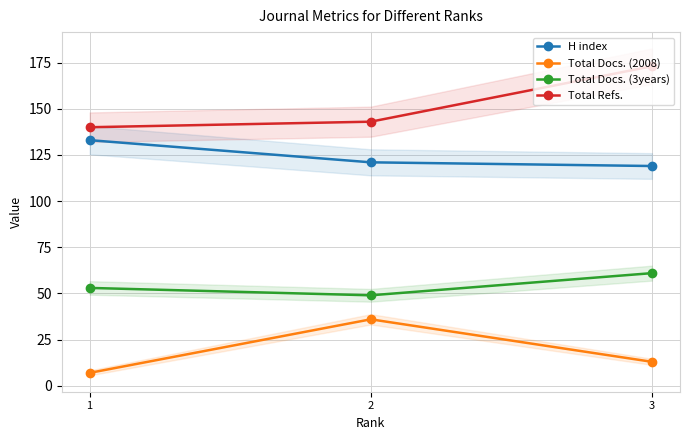

What is the difference between the highest and lowest values at 1?

133